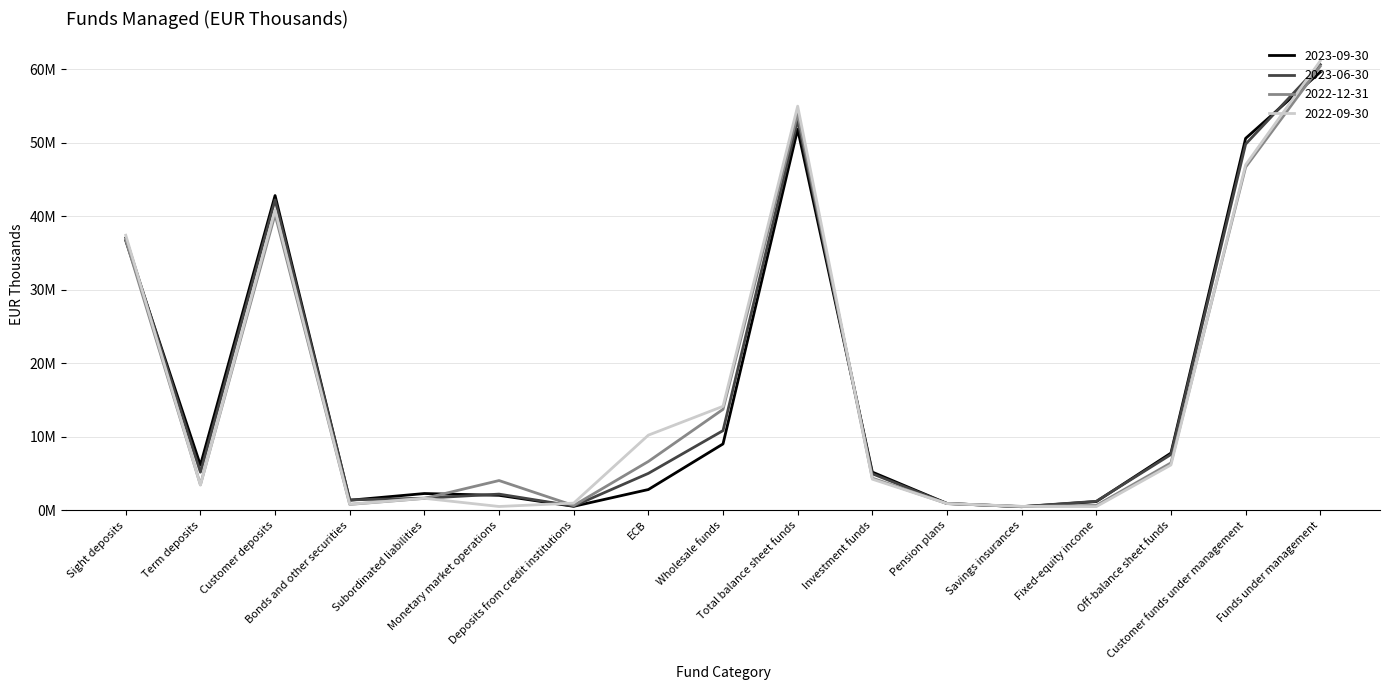

The 2022-12-31 series shows 20836058.5 at Customer funds under management. True or false?

False